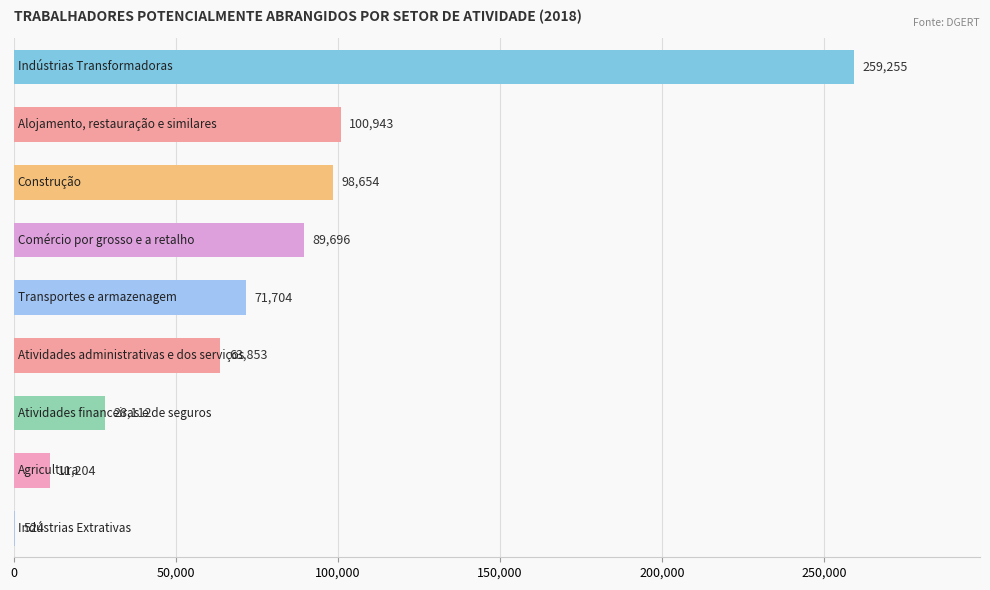

What is the sum of all values?

723945